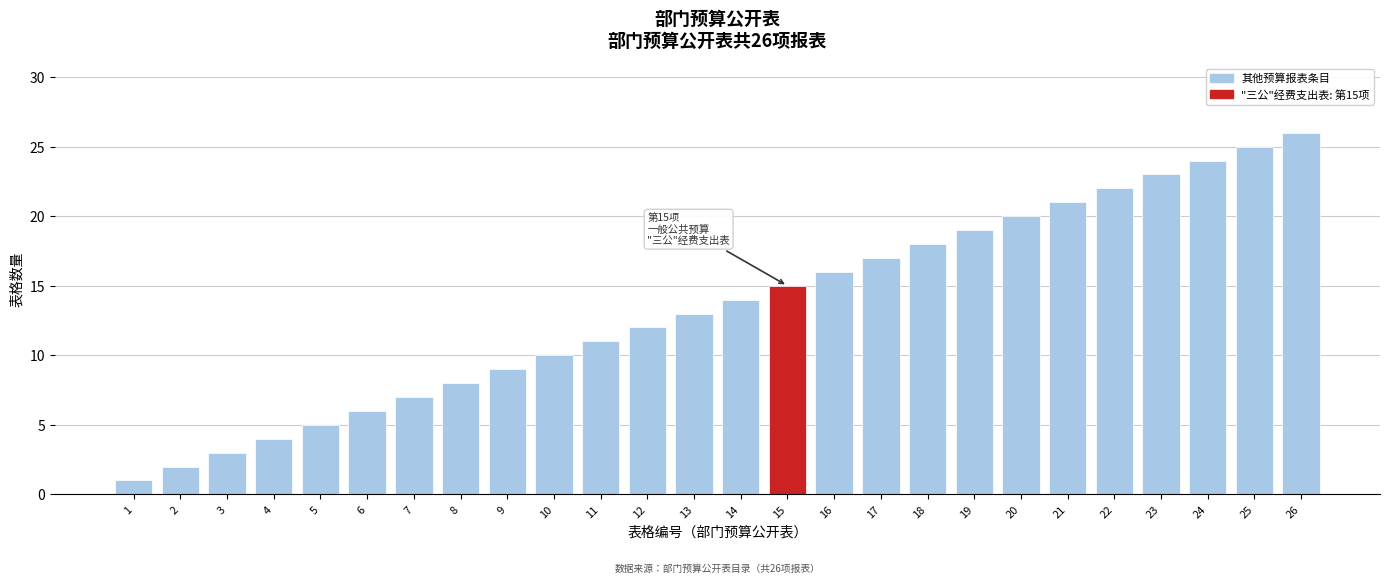

What is the change in value from 3 to 18?

+15